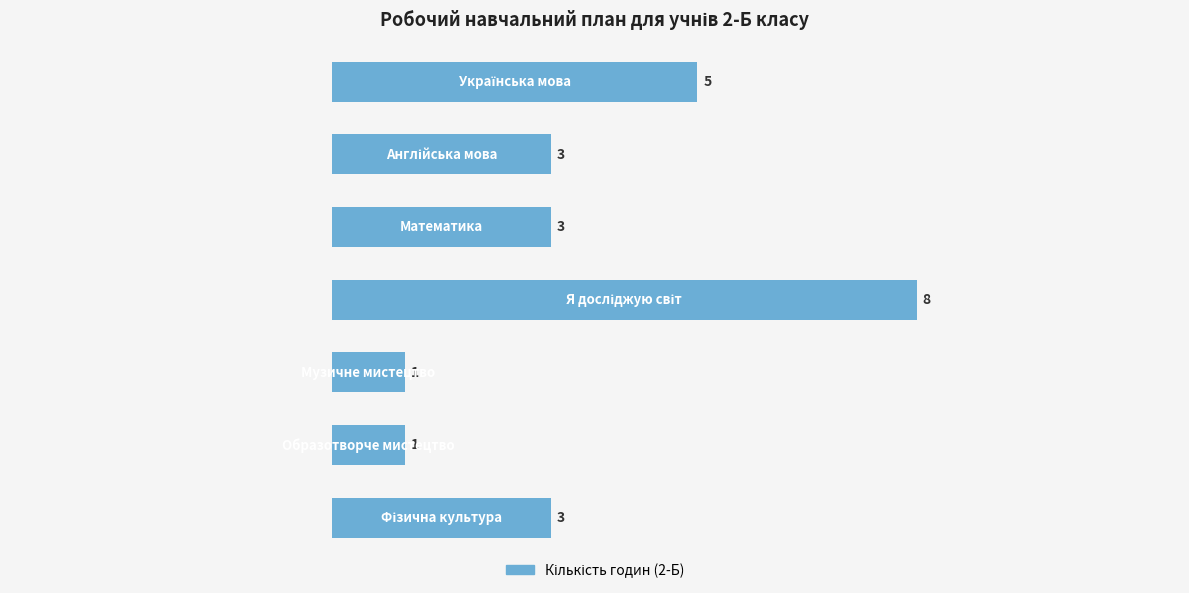

What is the value of the 4th bar from the top?

8